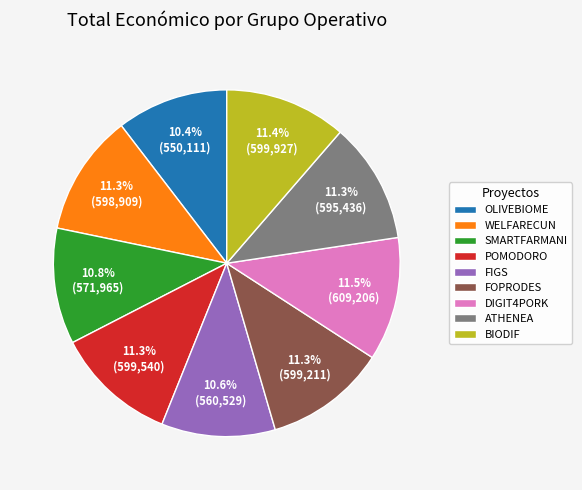

Approximately how many times larger is the value at DIGIT4PORK compared to WELFARECUN?

1.0